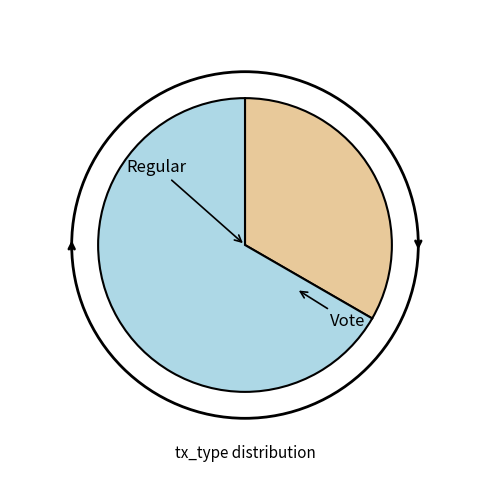

The Regular slice represents 33% of the pie. True or false?

True